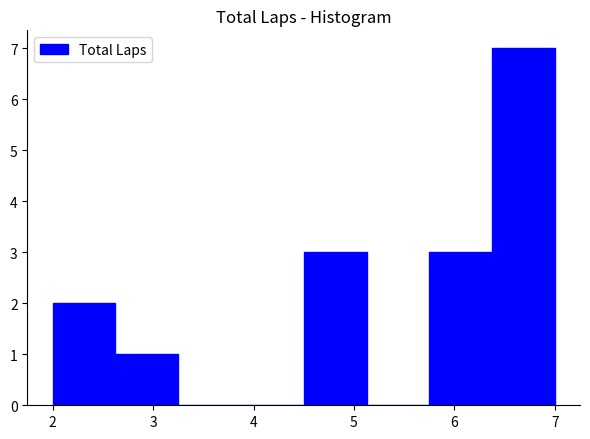

What is the height of the bar covering 6.4 to 7.0 on the x-axis? Neither the bar edges nor the heights are printed on the chart, so give them approximately, as read against the axes.

7